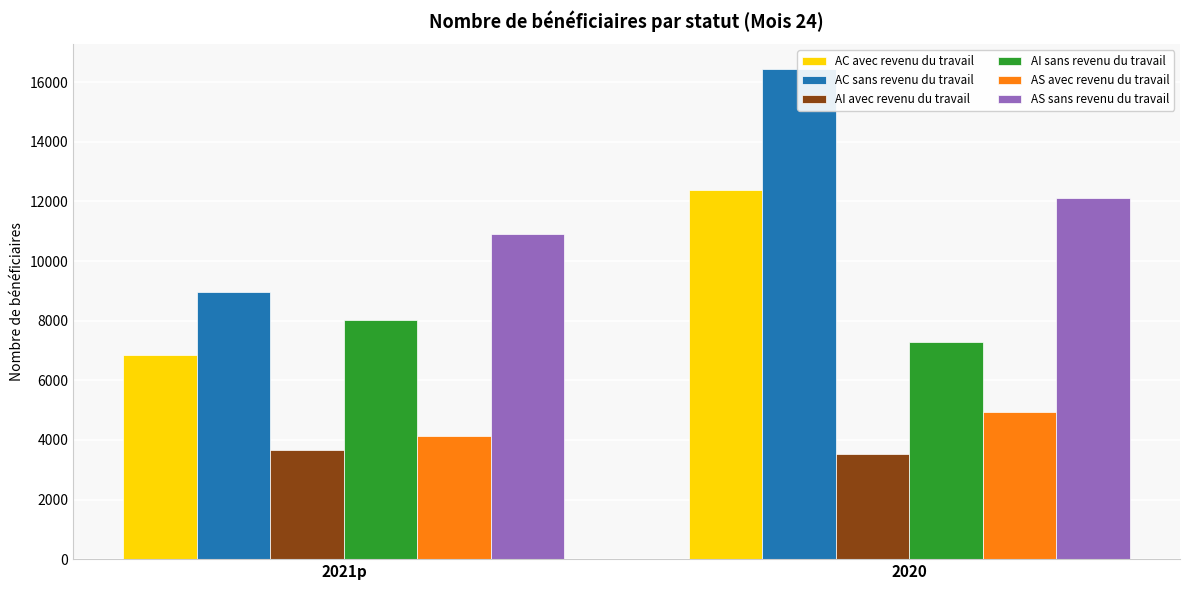

Which series has the largest total across all categories?

AC sans revenu du travail